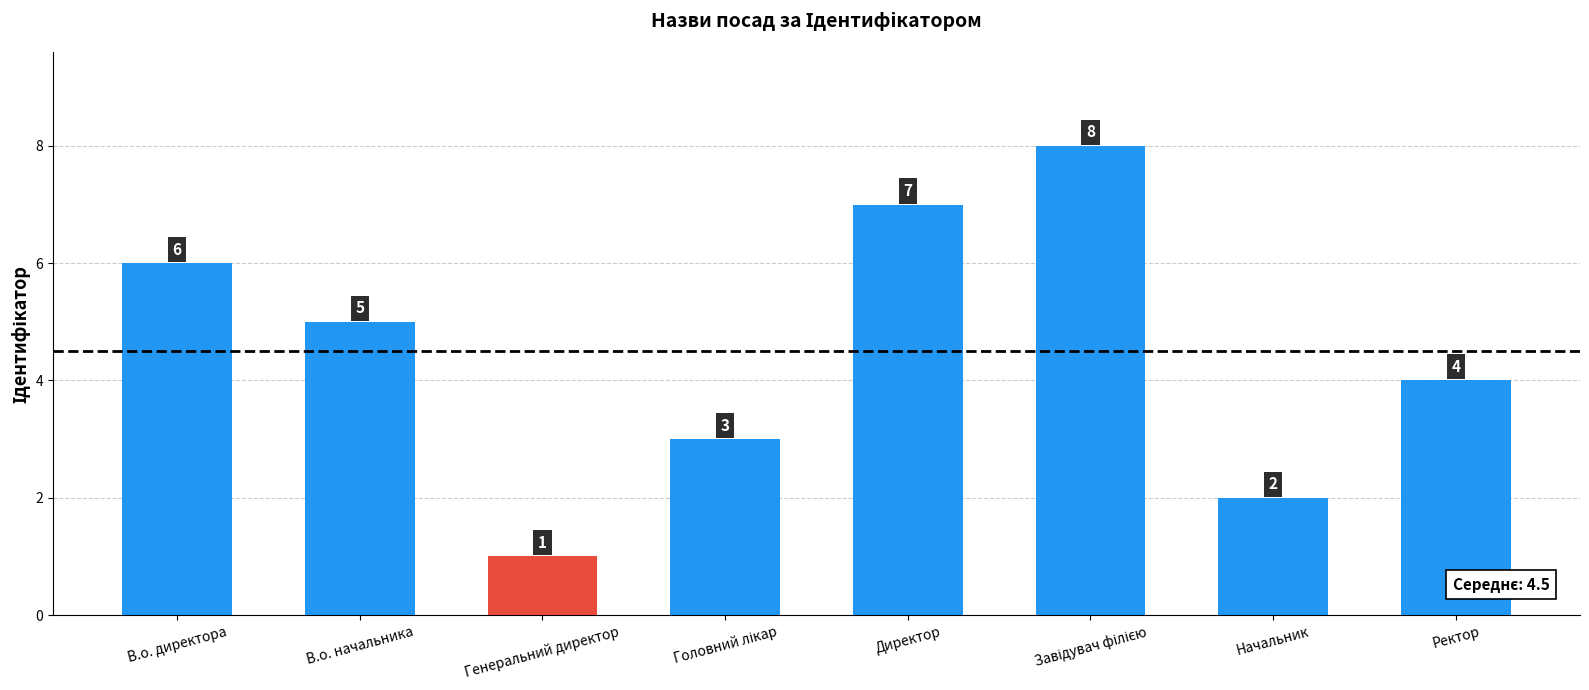

Reading left to right, transcribe all the data shown in this chart.

6	5	1	3	7	8	2	4